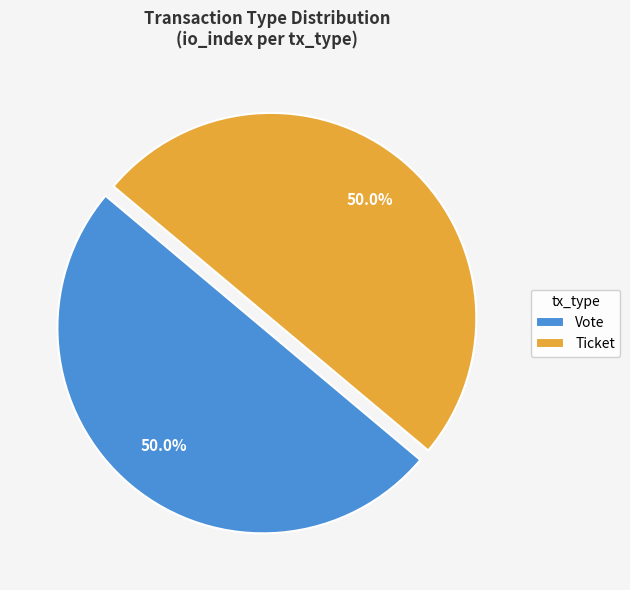

Count the number of slices in the pie.

2